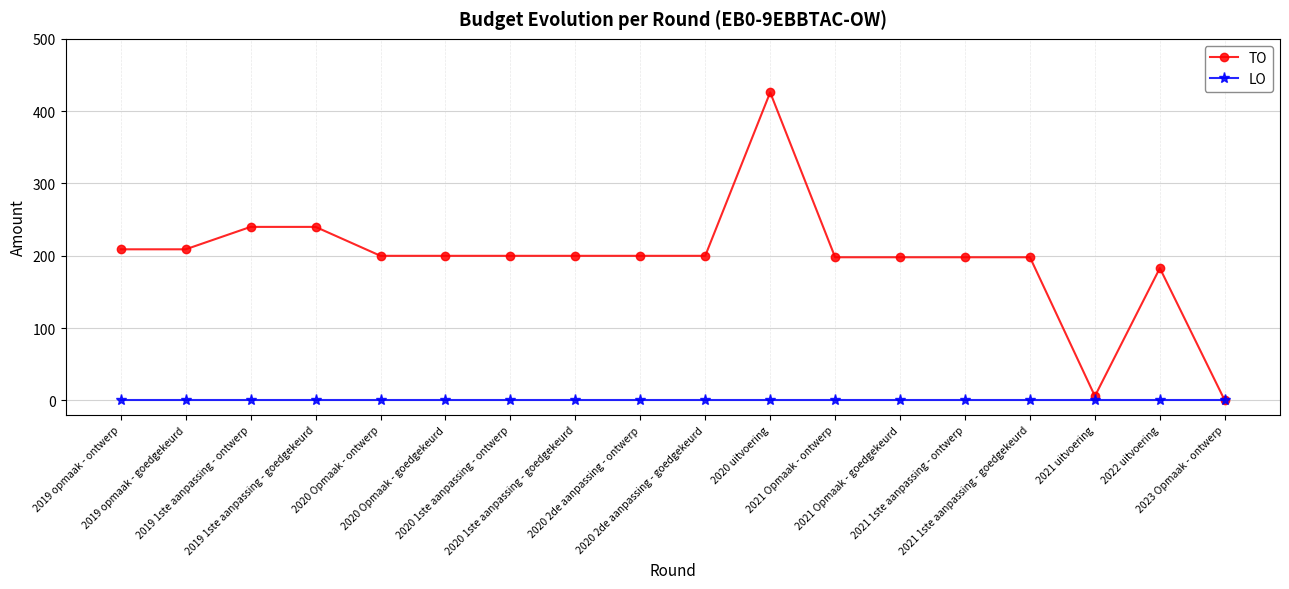

What position from the right is 2021 Opmaak - ontwerp?

7